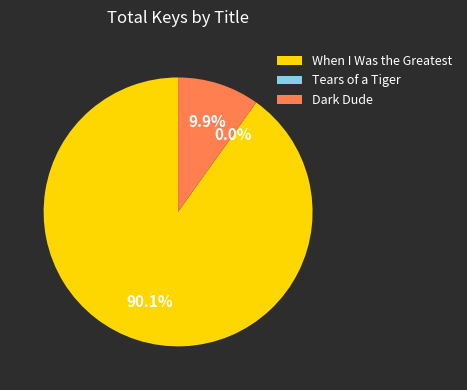

To the nearest percent, what is the difference between the When I Was the Greatest and Dark Dude slice percentages?

80%